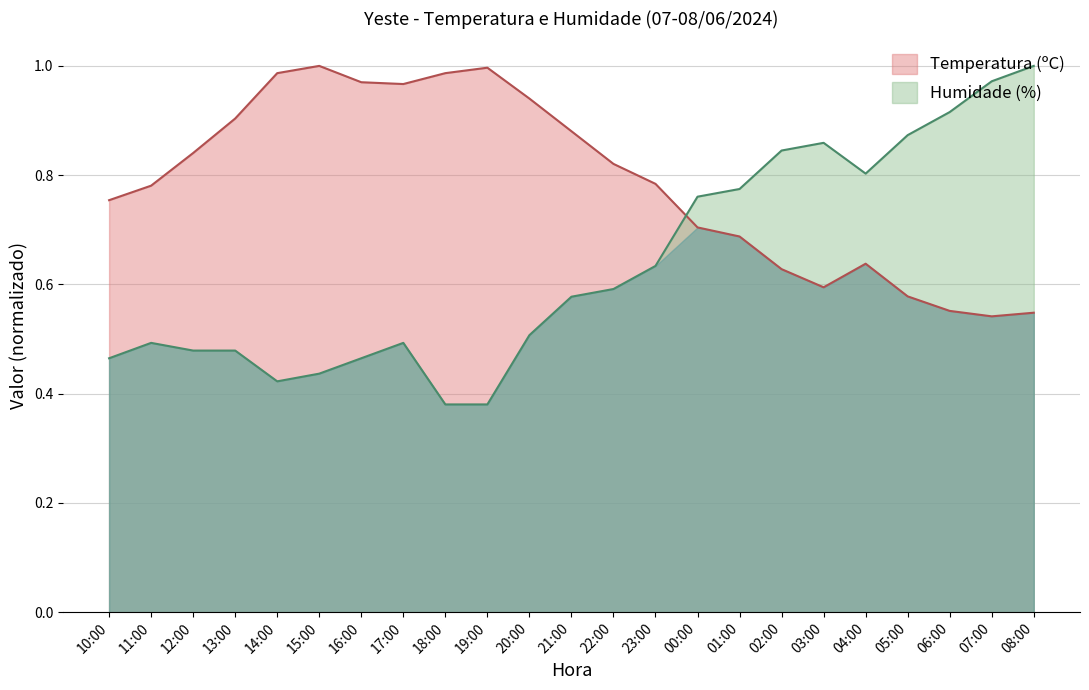

What value does the Humidade (%) series have at 10:00?

0.5